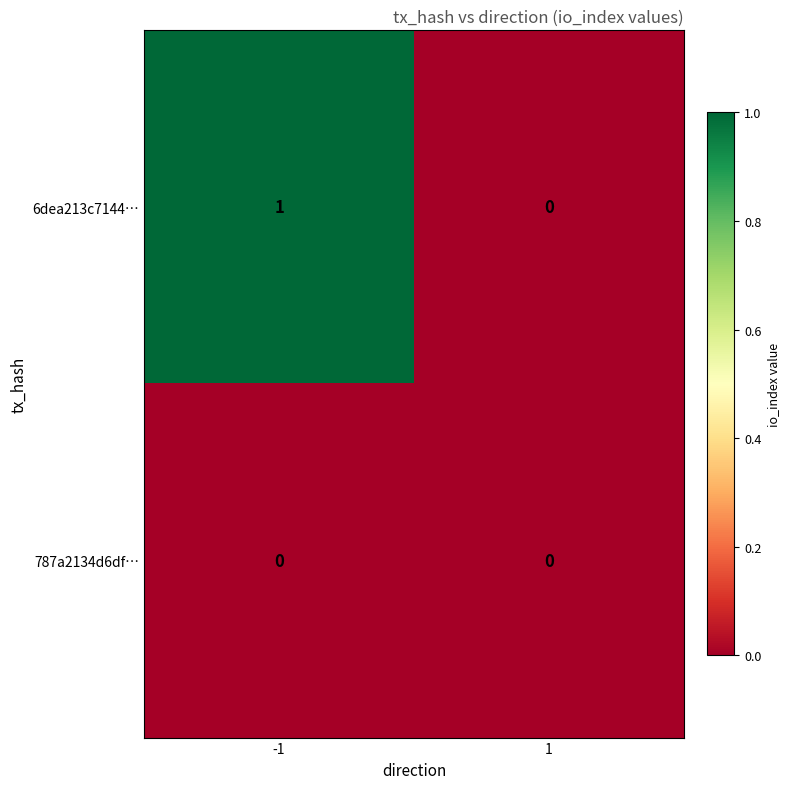

True or false: 6dea213c7144… has a value of 0 at 1.

True